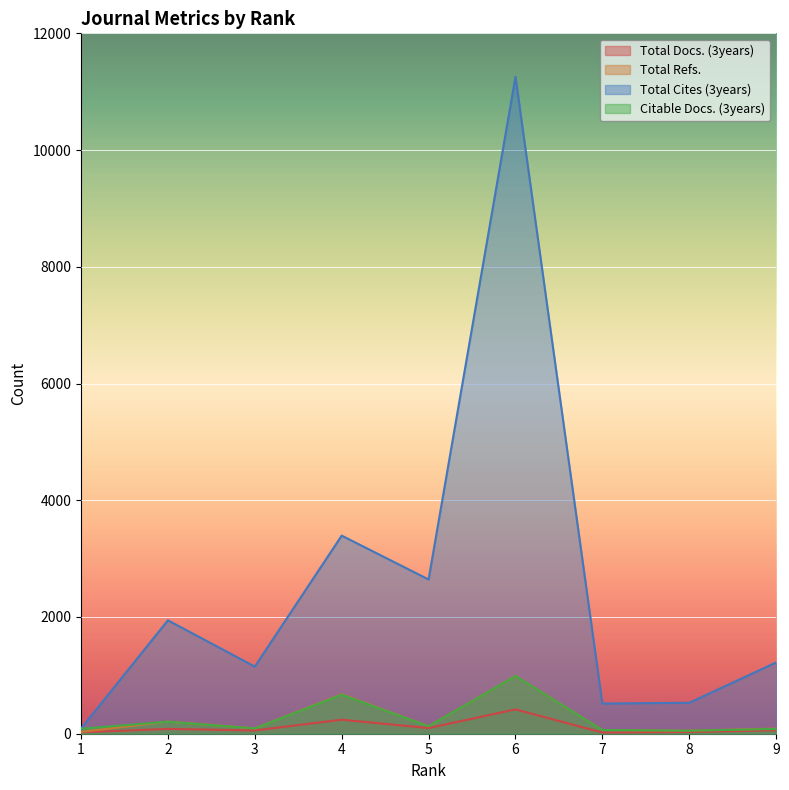

Which series changed the most between 3 and 6?

Total Cites (3years)